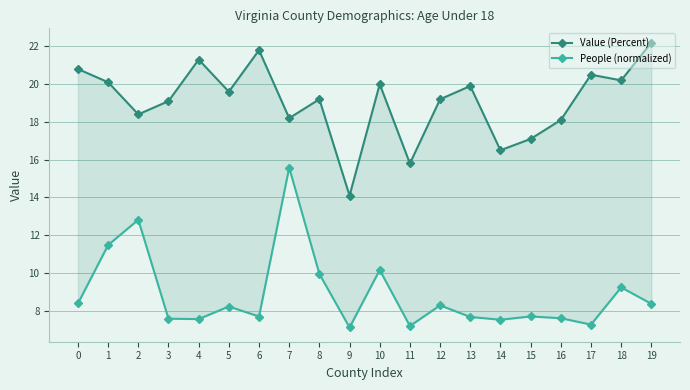

Read the Value (Percent) value at 17.

20.5